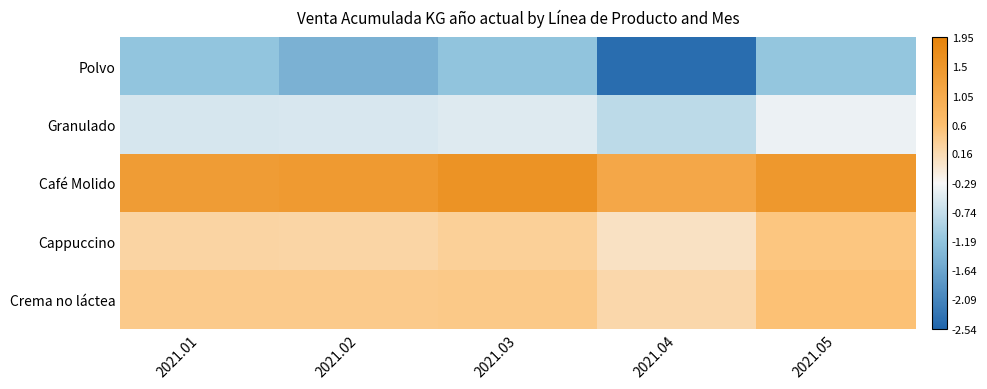

At 2021.03, list the series in order from smallest to largest.

Polvo, Granulado, Cappuccino, Crema no láctea, Café Molido